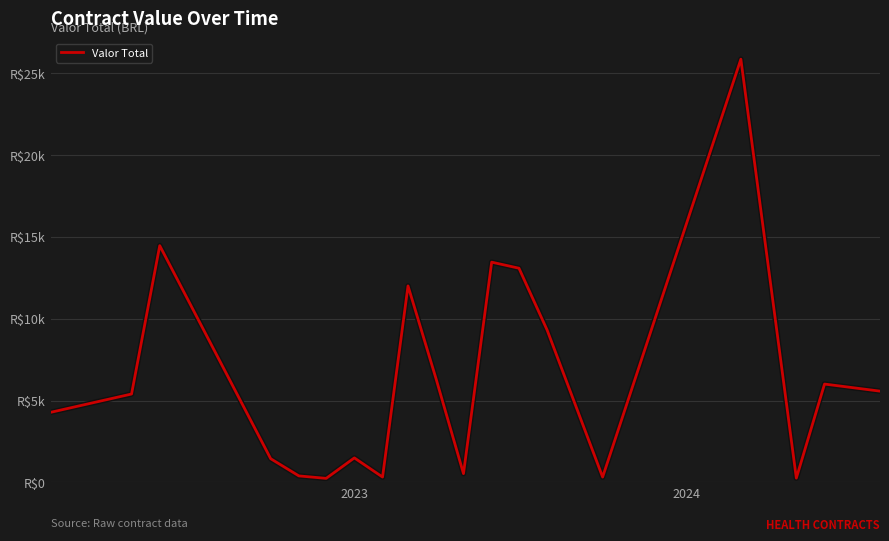

Does the chart display data point markers on the line(s)?

No